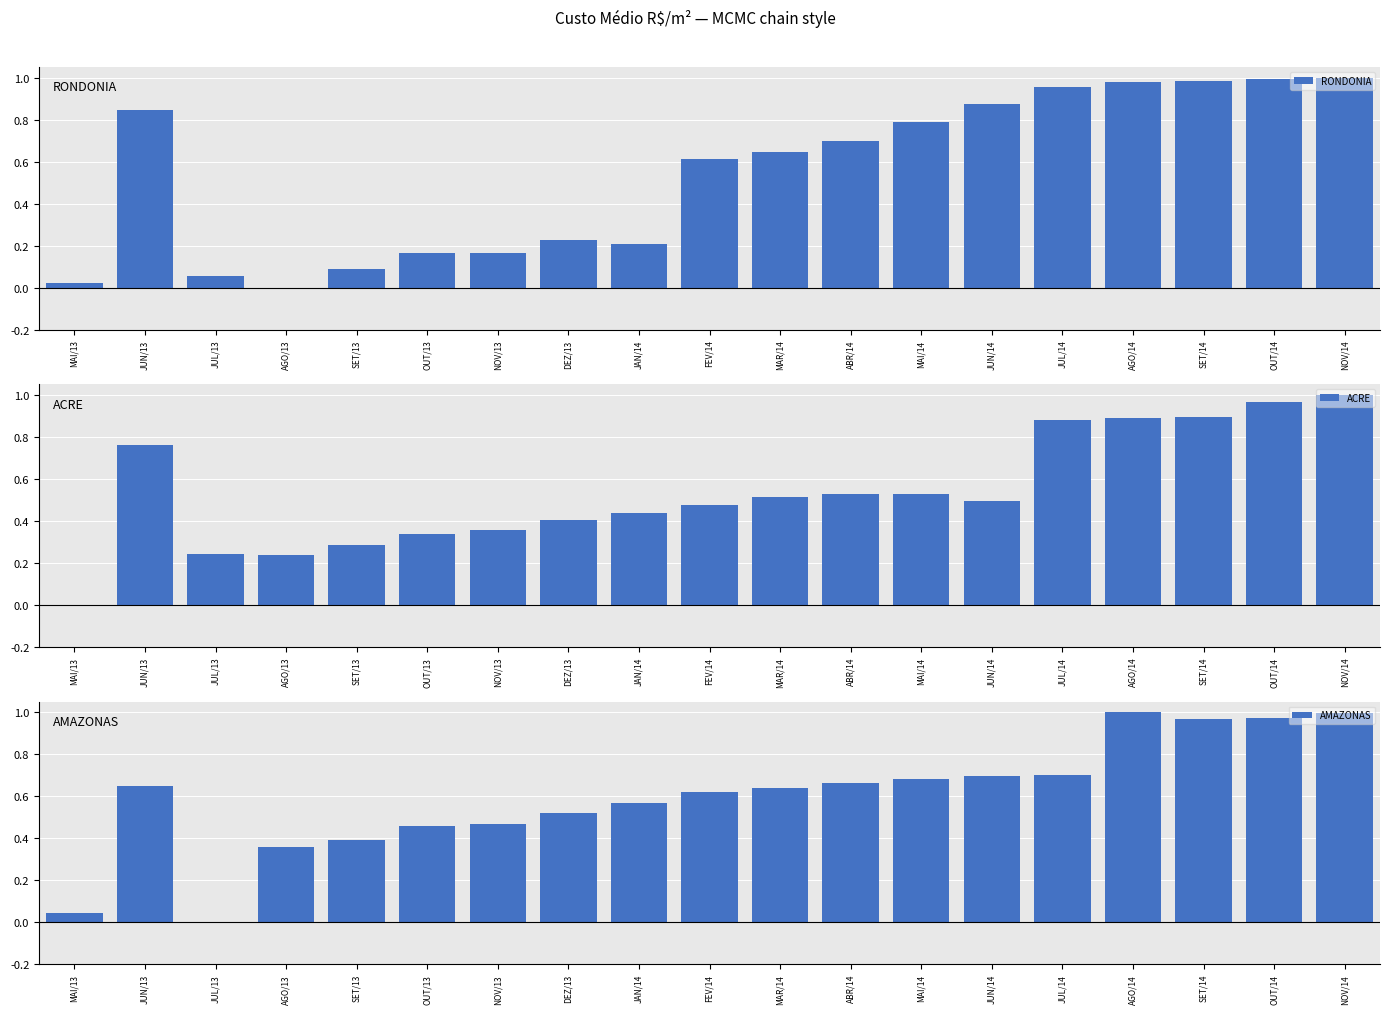

How many bars are there in each group?

3